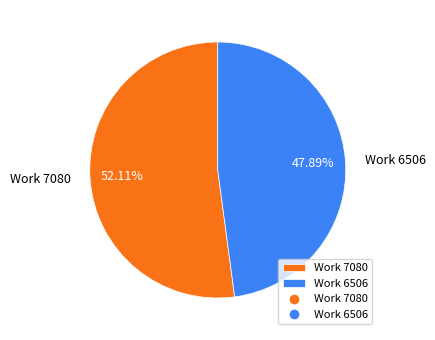

Which category accounts for the majority?

Work 7080